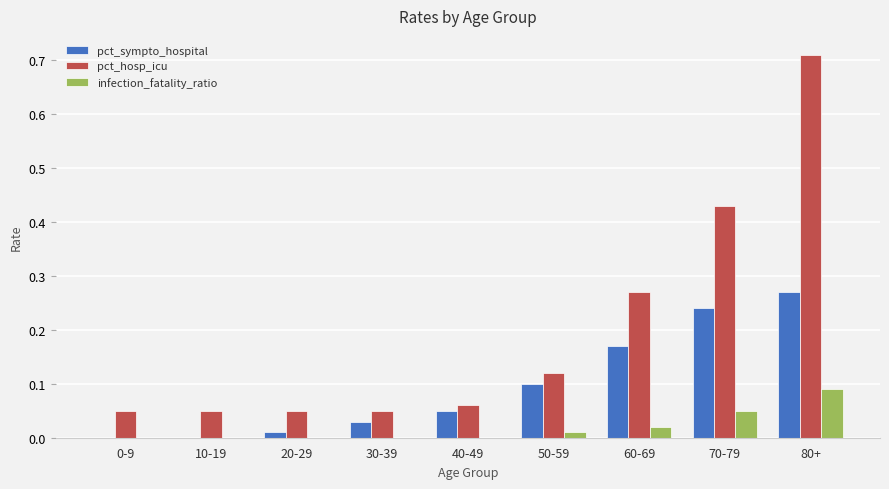

What is the sum of the pct_hosp_icu values at 70-79 and 80+?

1.1